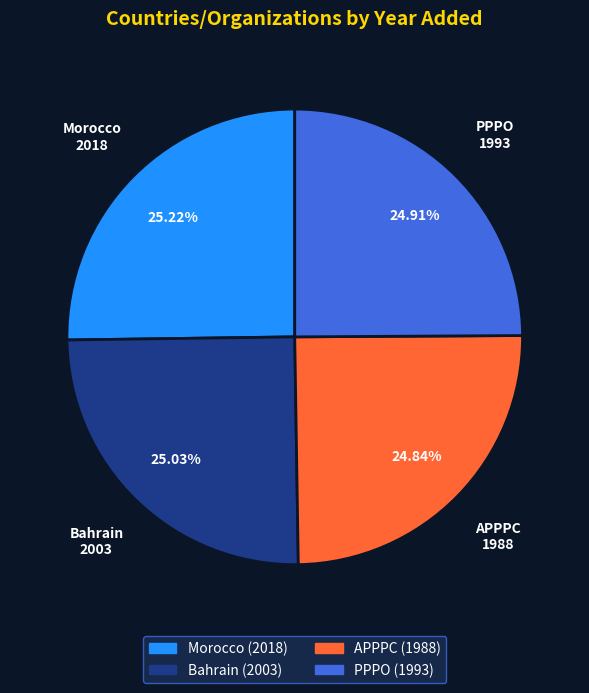

Is there any slice that represents more than half of the pie?

No